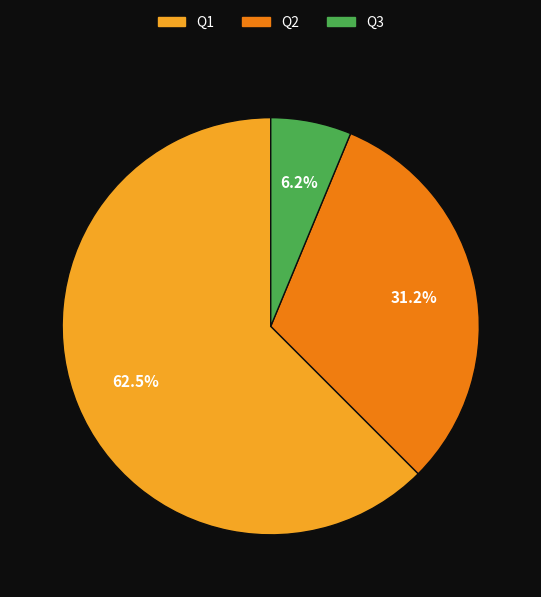

Is there any slice that represents more than half of the pie?

Yes